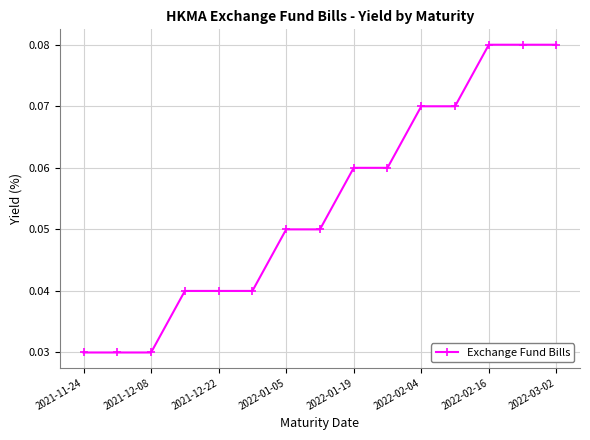

What is the sum of all values?

0.8